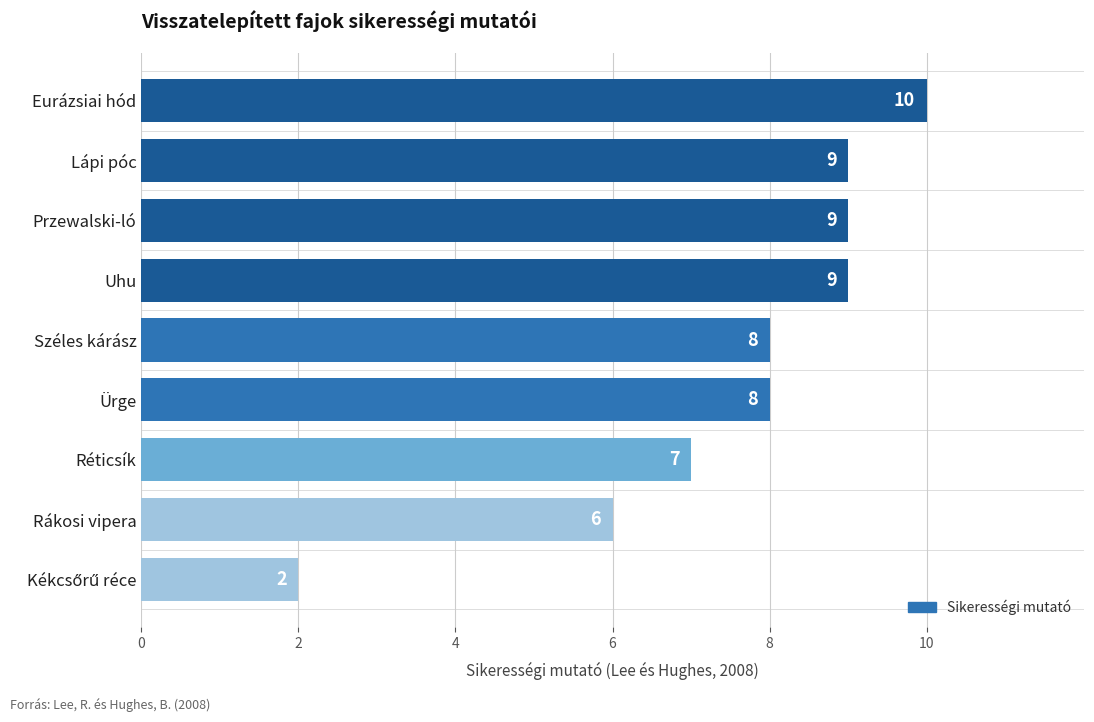

The value at Rákosi vipera is 6. True or false?

True